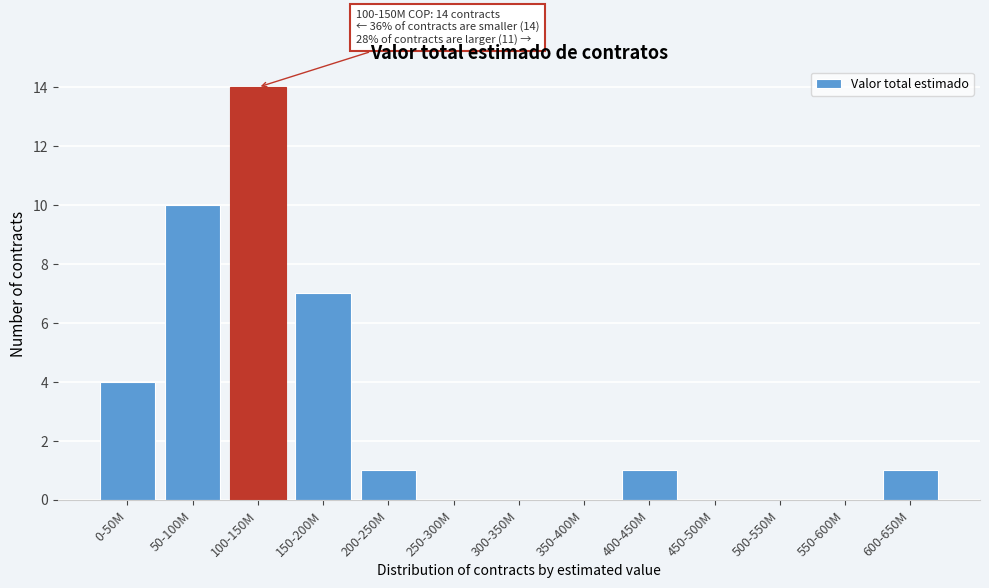

Reading left to right, what are all the values shown in this chart?

0-50M=4	50-100M=10	100-150M=14	150-200M=7	200-250M=1	250-300M=0	300-350M=0	350-400M=0	400-450M=1	450-500M=0	500-550M=0	550-600M=0	600-650M=1